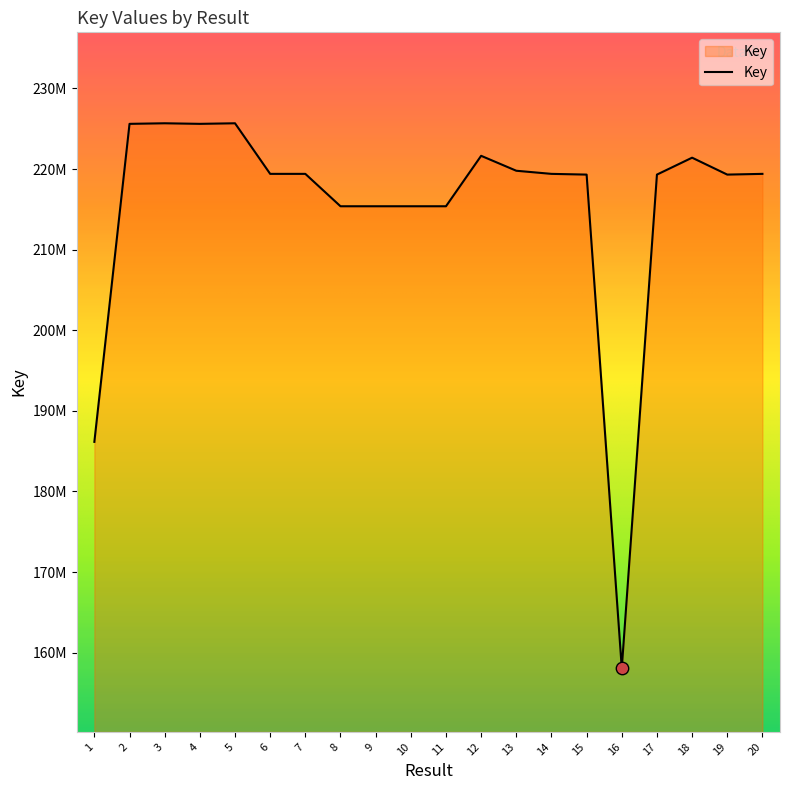

Between 4 and 19, which is larger?

4